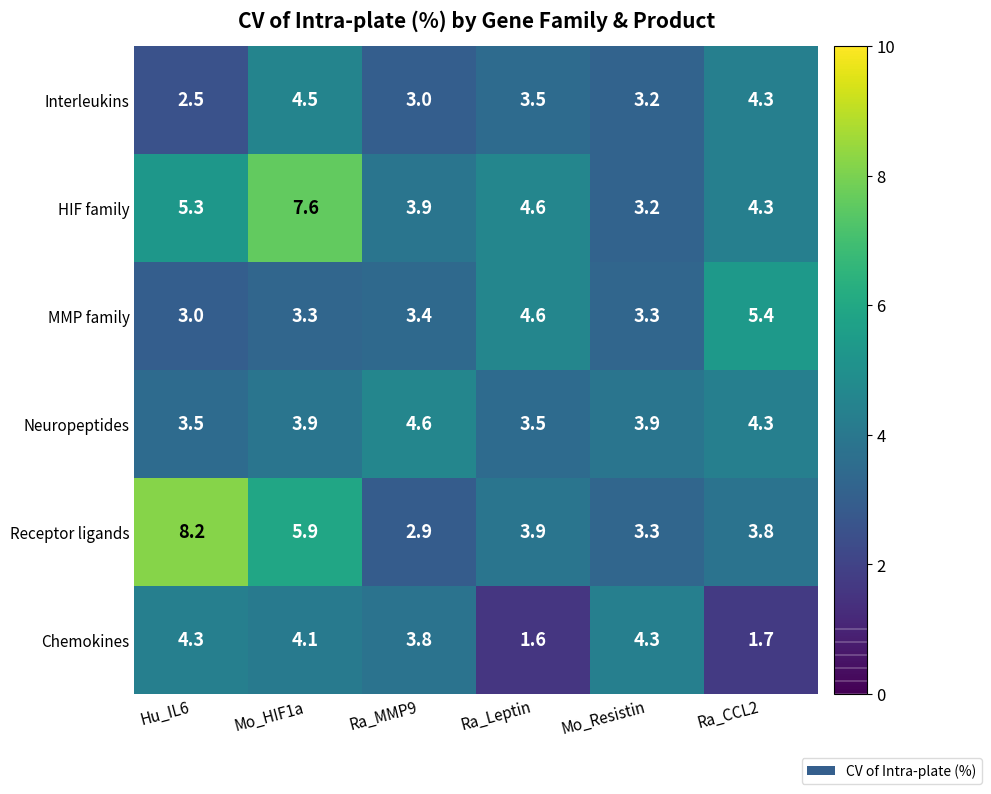

What is the spread (max minus min) of values at Hu_IL6?

5.7